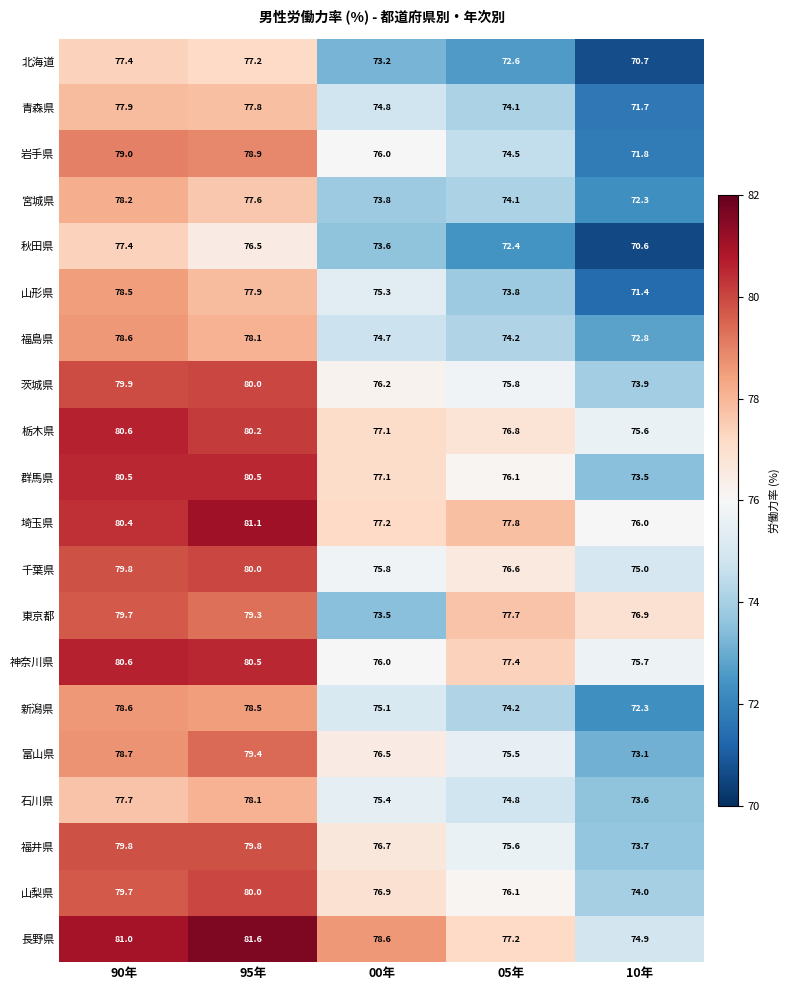

True or false: 石川県 has a value of 139.3 at 95年.

False